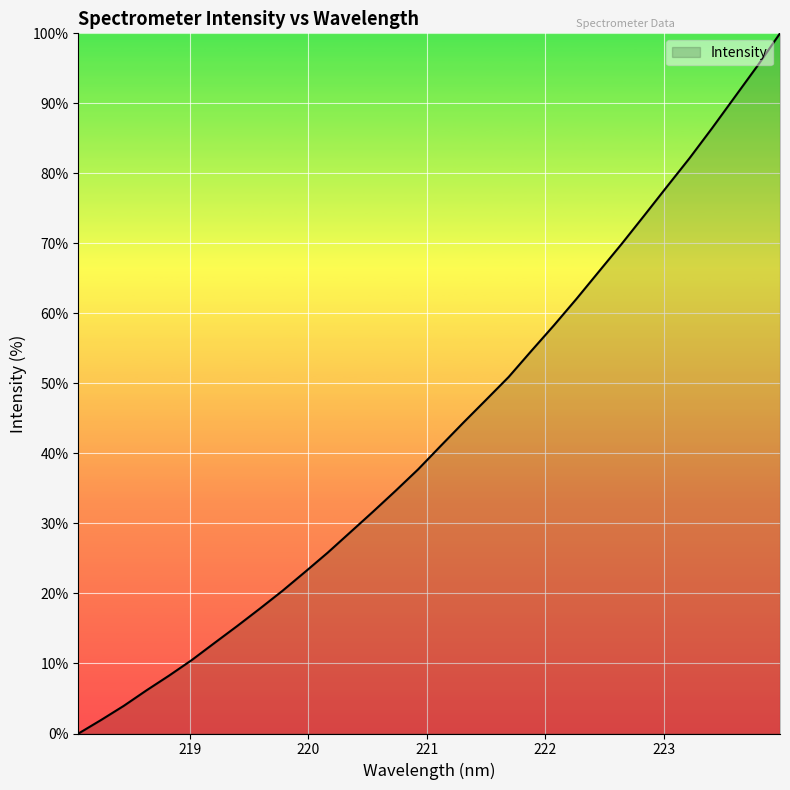

What is the maximum value shown in the chart?

100.0